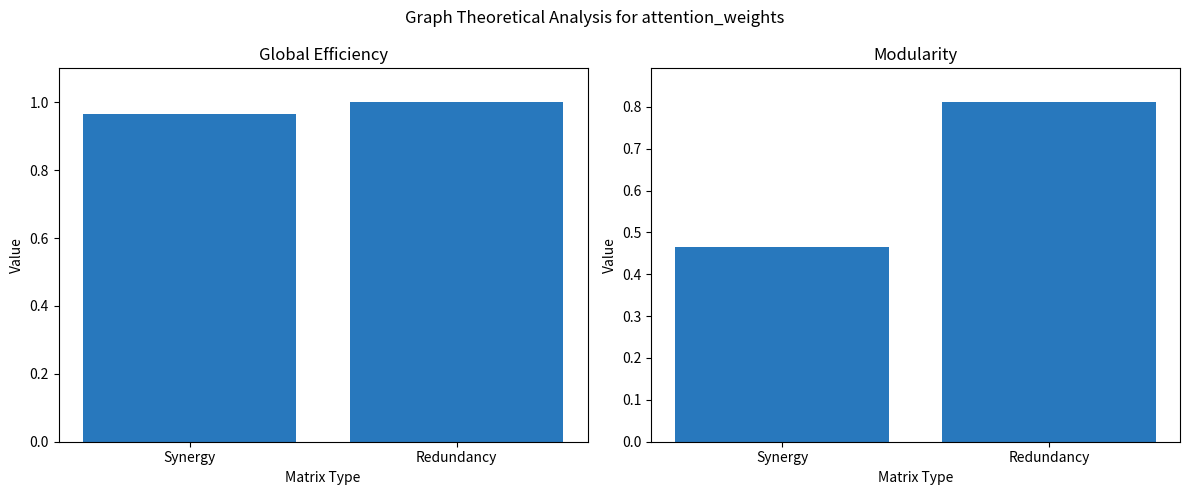

Count the number of data series in this chart.

2